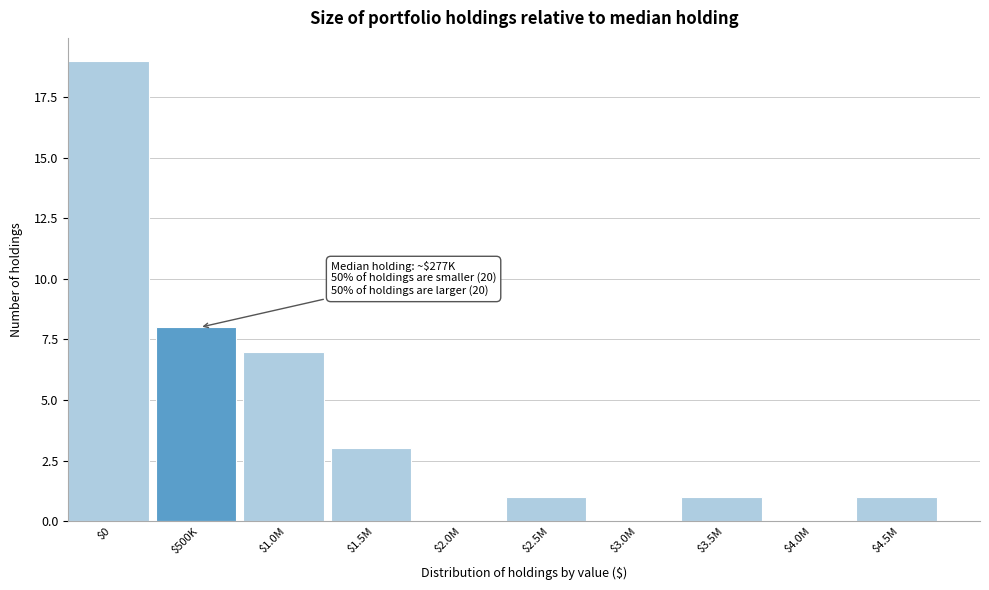

Is it true that the value at $4.5M is 2?

False